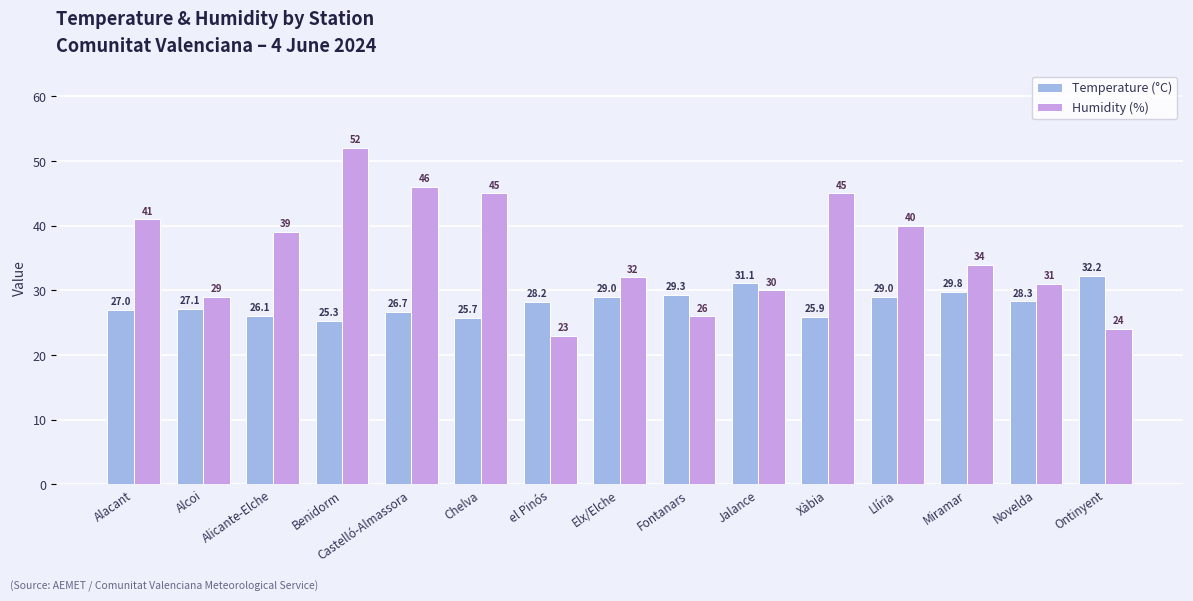

Rank the series at Fontanars from highest to lowest value.

Temperature (°C), Humidity (%)